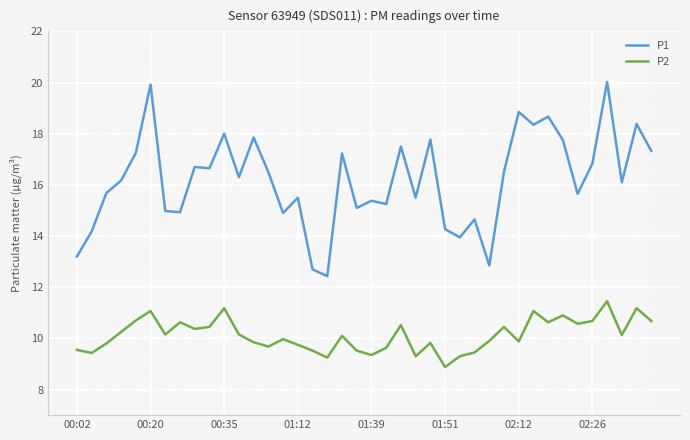

The value of P1 at 02:26 is 16.8. True or false?

True